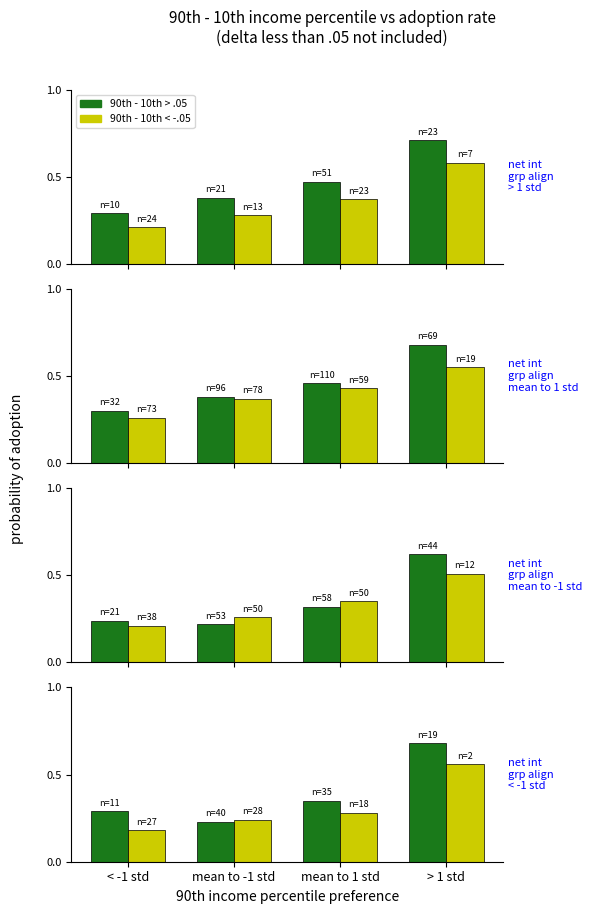

Which has a higher value, mean to 1 std or mean to -1 std?

mean to 1 std